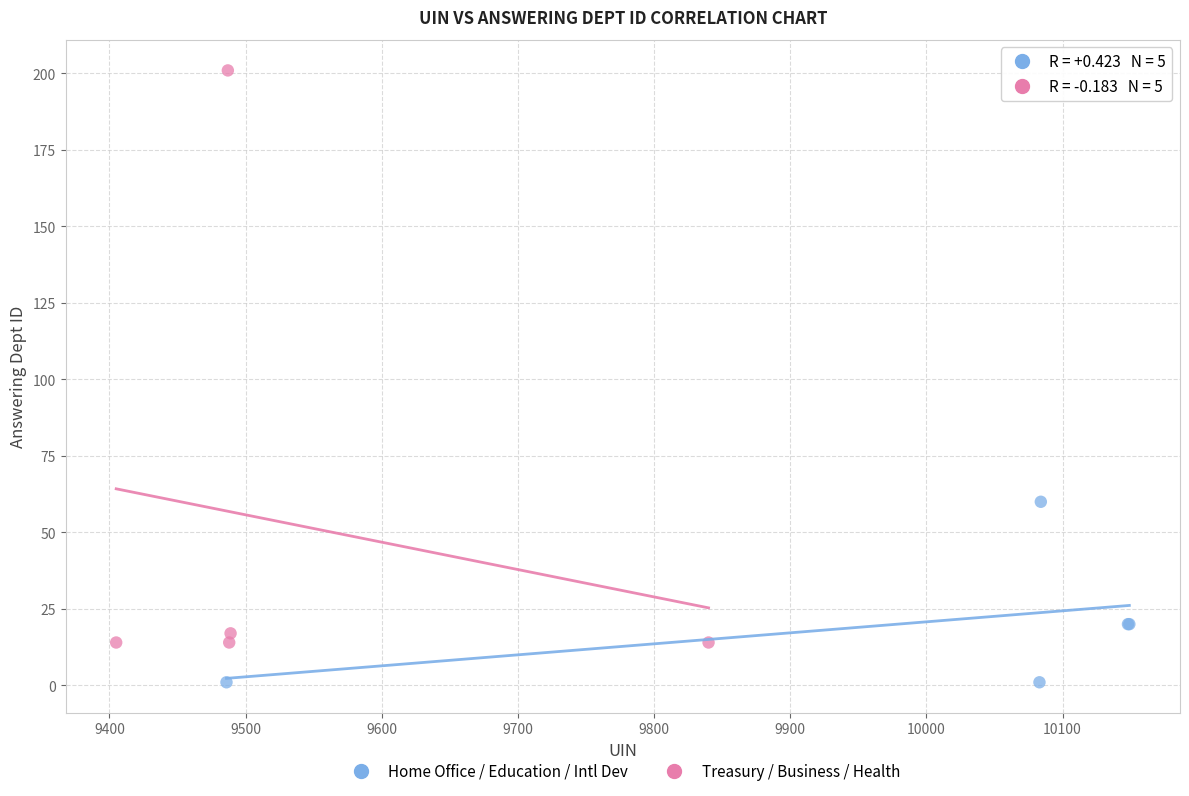

Which series has the largest Y range (max minus min)?

Treasury / Business / Health